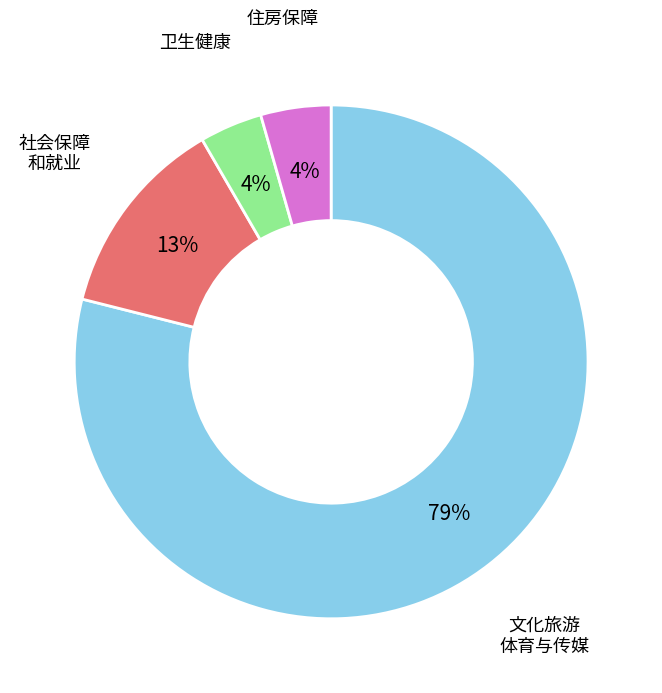

Does any single category account for the majority?

Yes